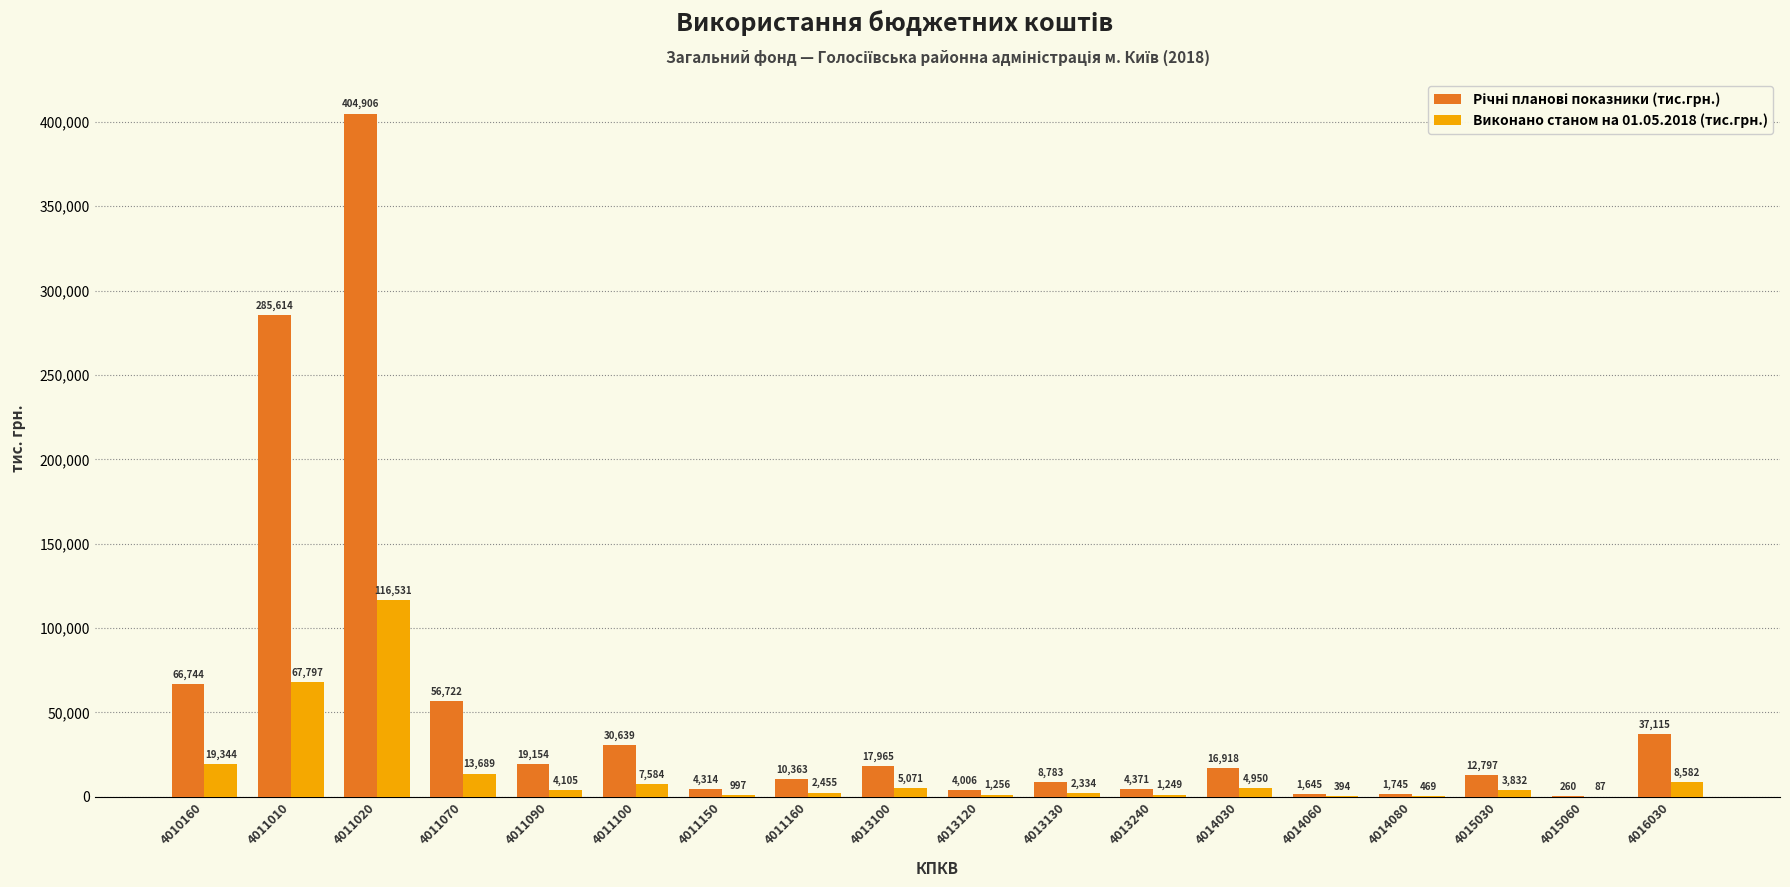

At which label is Виконано станом на 01.05.2018 (тис.грн.) closest to 58309?

4011010